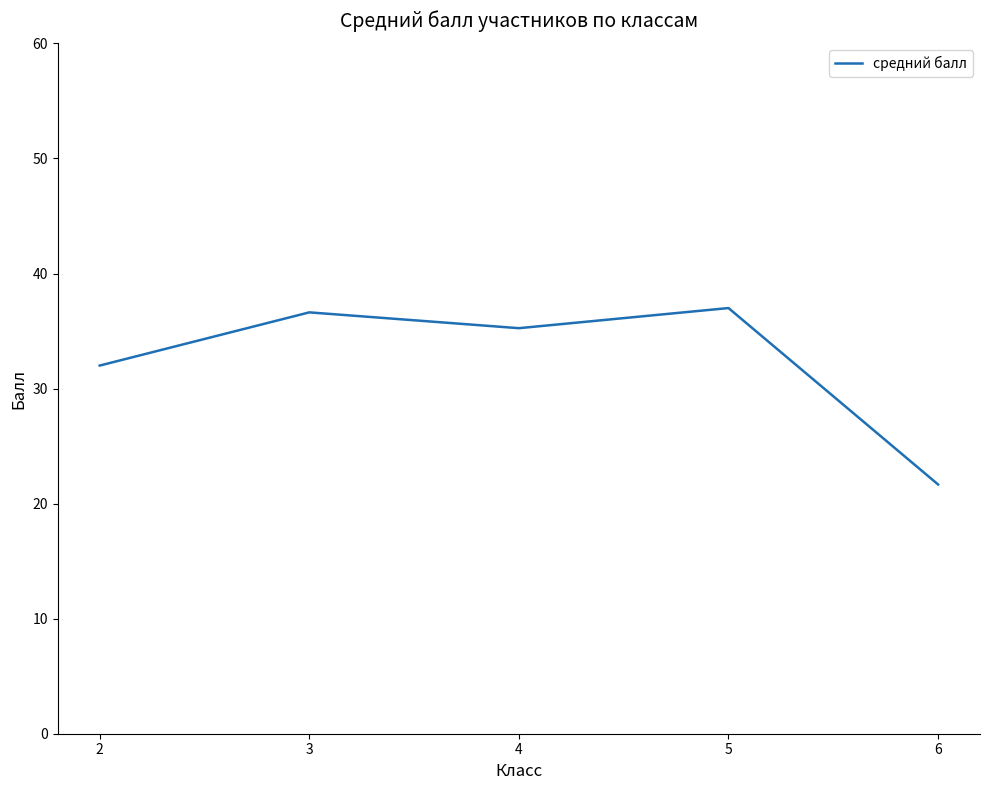

Which category has the lowest value across all series?

6